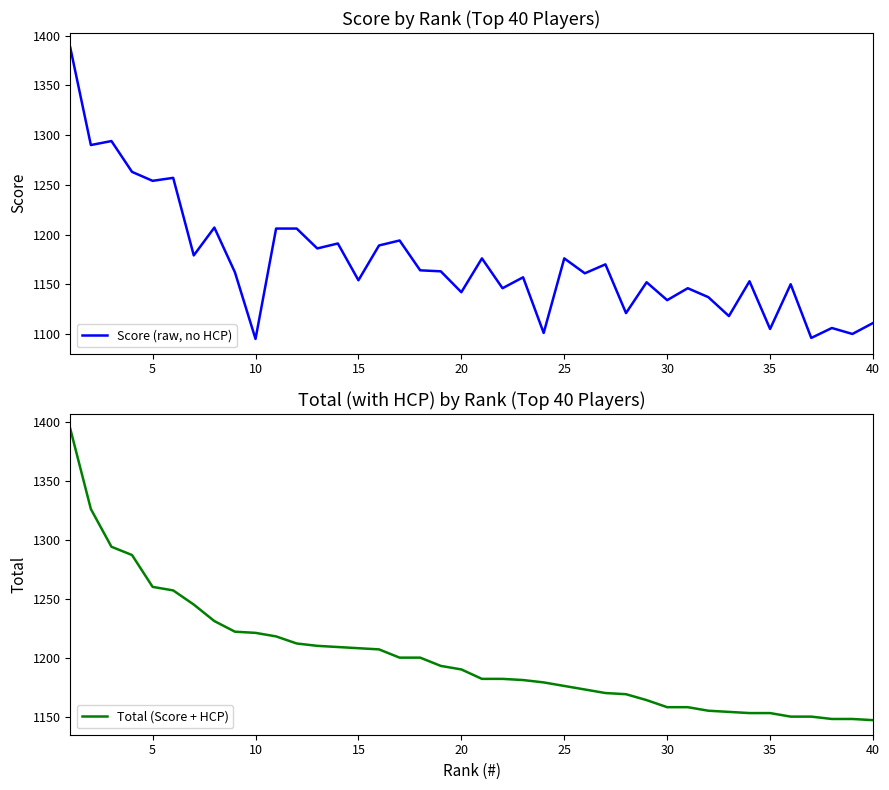

True or false: Score (raw, no HCP) has more than 2 points higher than both neighbors.

True